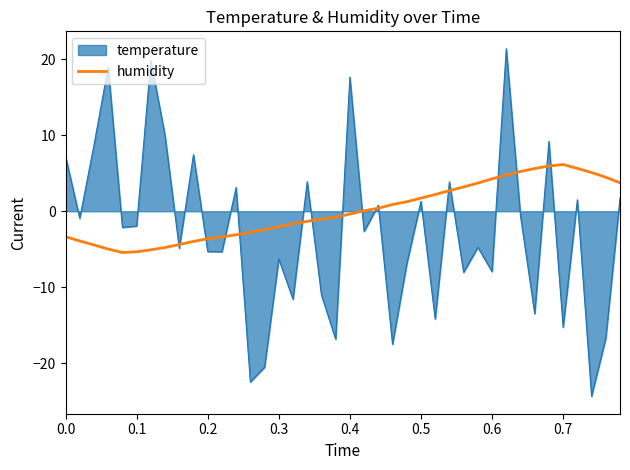

Which series has the widest spread of values?

temperature